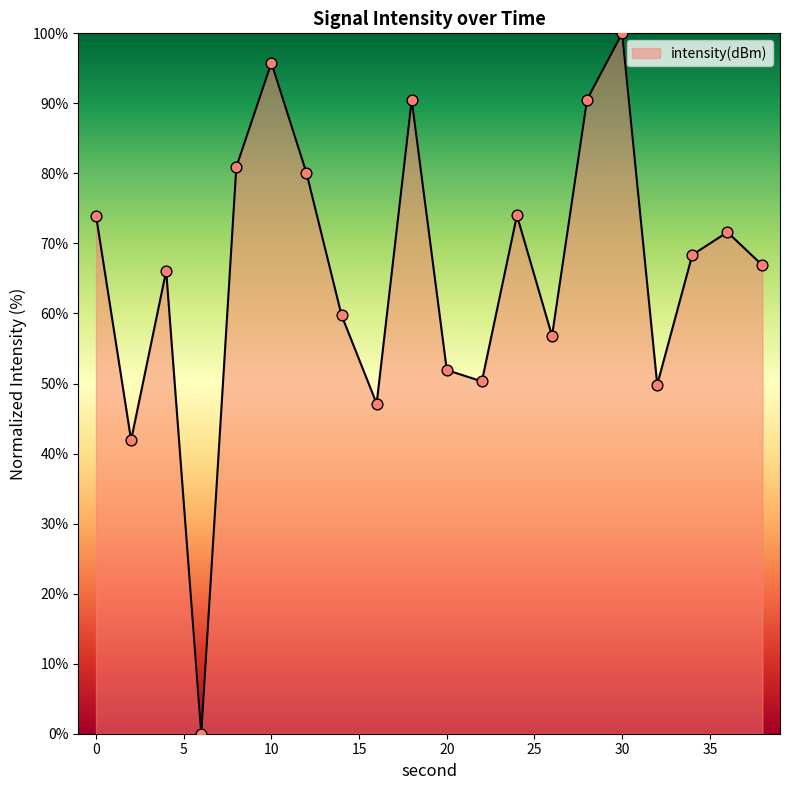

What is the greatest value displayed?

100.0